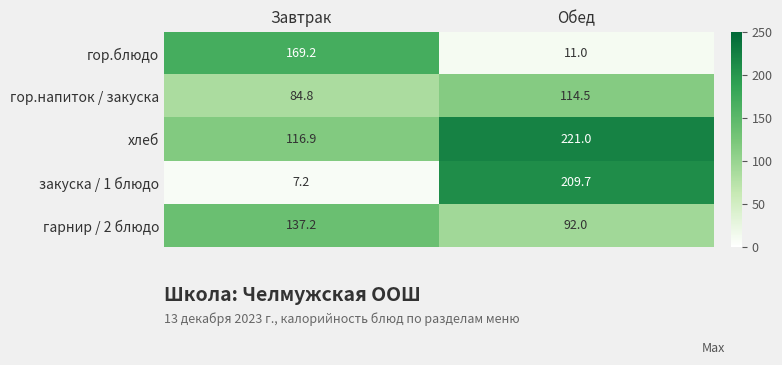

Which series has the largest total across all categories?

хлеб